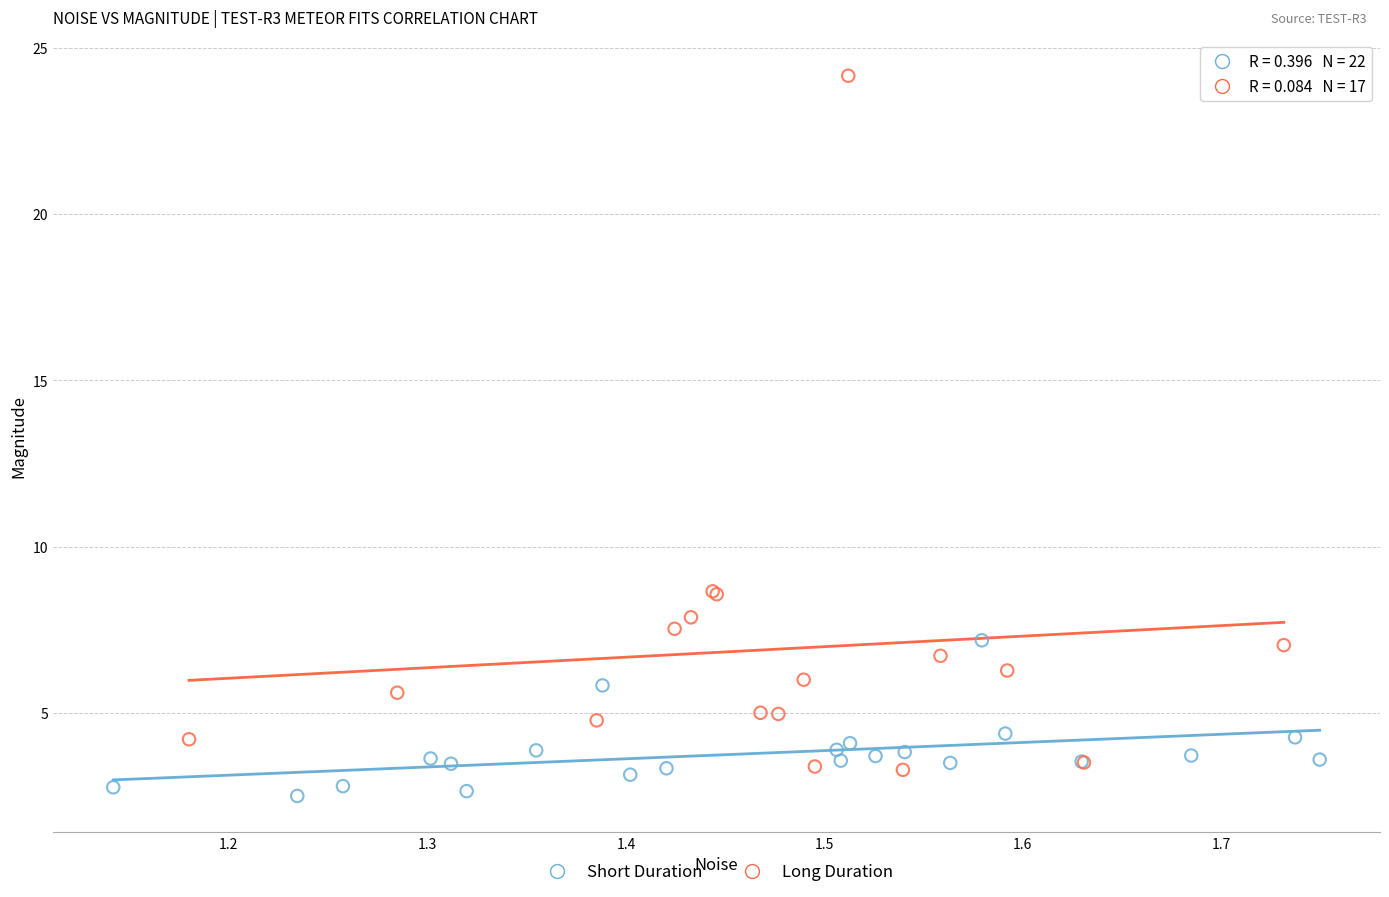

Which series has the largest Y range (max minus min)?

Long Duration